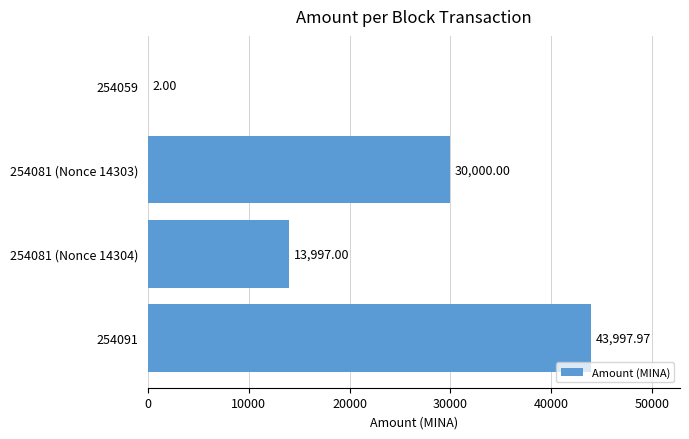

What is the average value?

21999.2